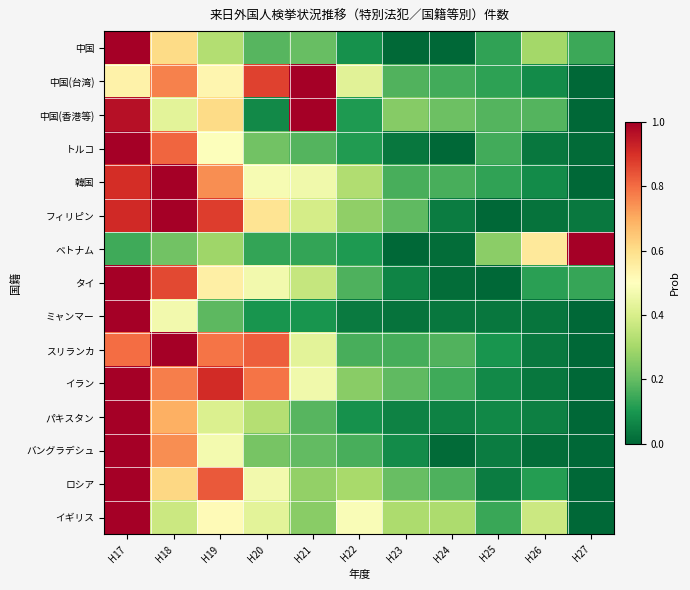

What is the spread (max minus min) of values at H20?

0.8